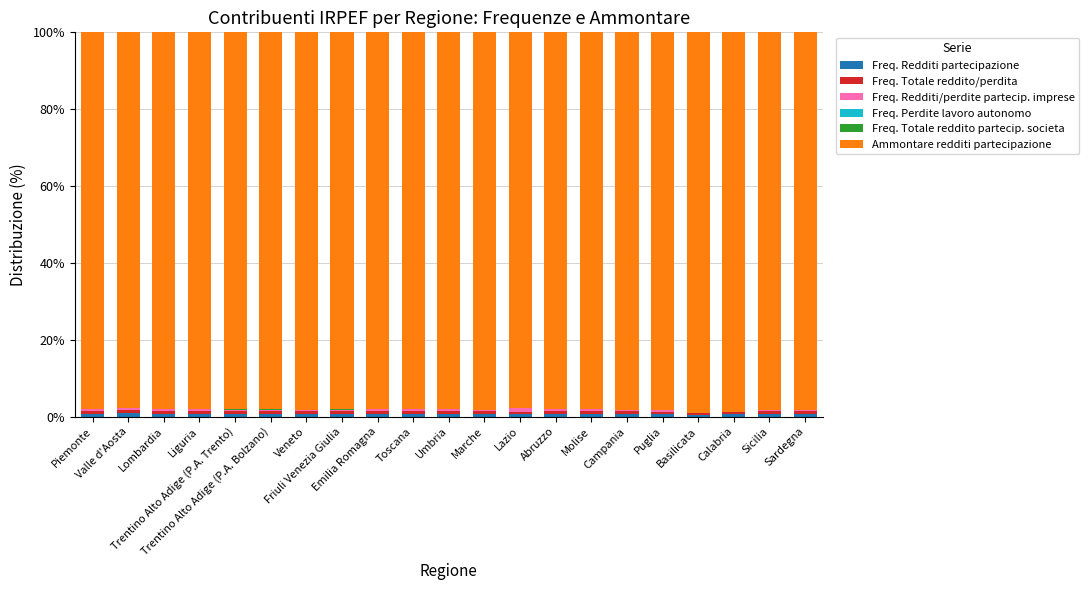

What is the difference between the Ammontare redditi partecipazione values at Liguria and Puglia?

0.4